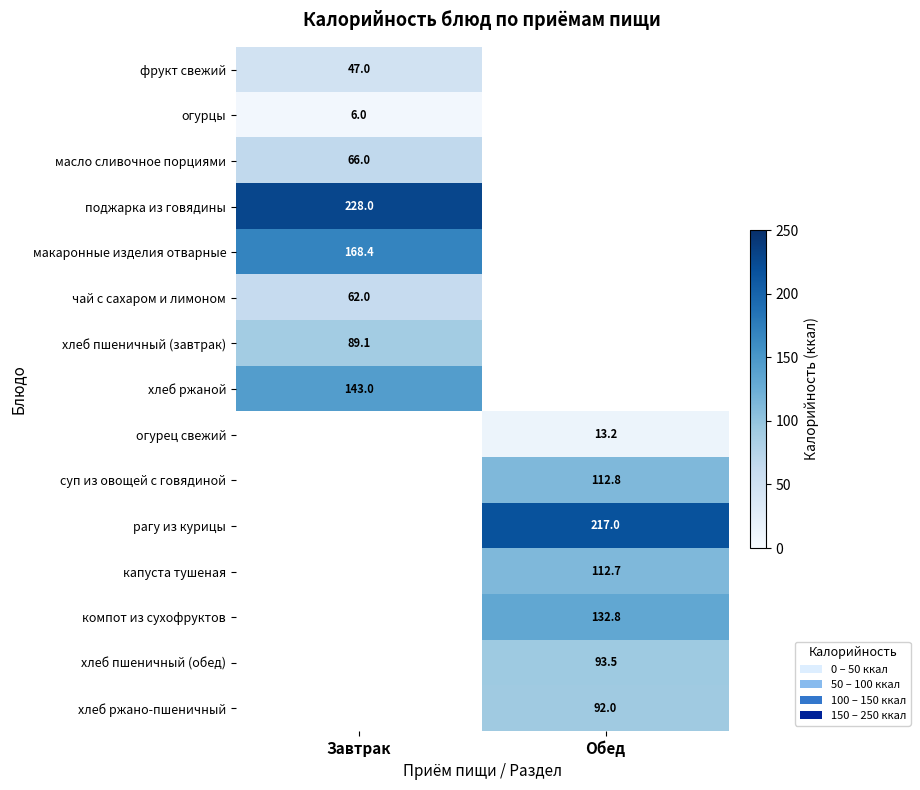

True or false: огурцы has a value of 3.8 at Завтрак.

False